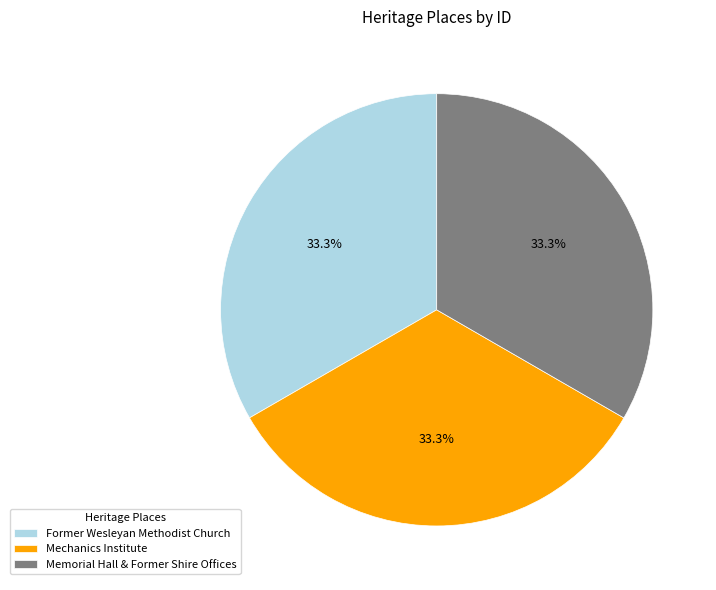

What is the ratio of the value at Memorial Hall & Former Shire Offices to the value at Former Wesleyan Methodist Church?

1.0